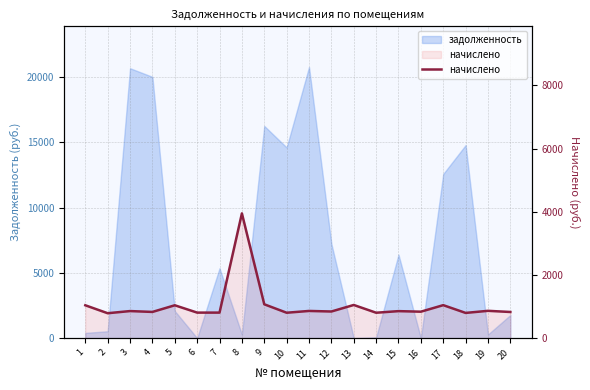

At which category does the chart reach its peak across all series?

8